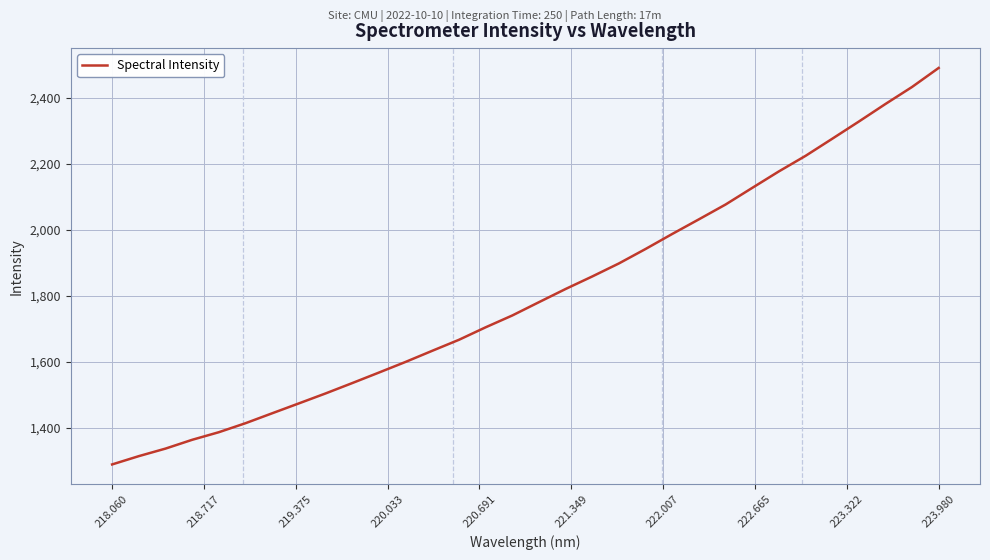

What is the greatest value displayed?

2489.5